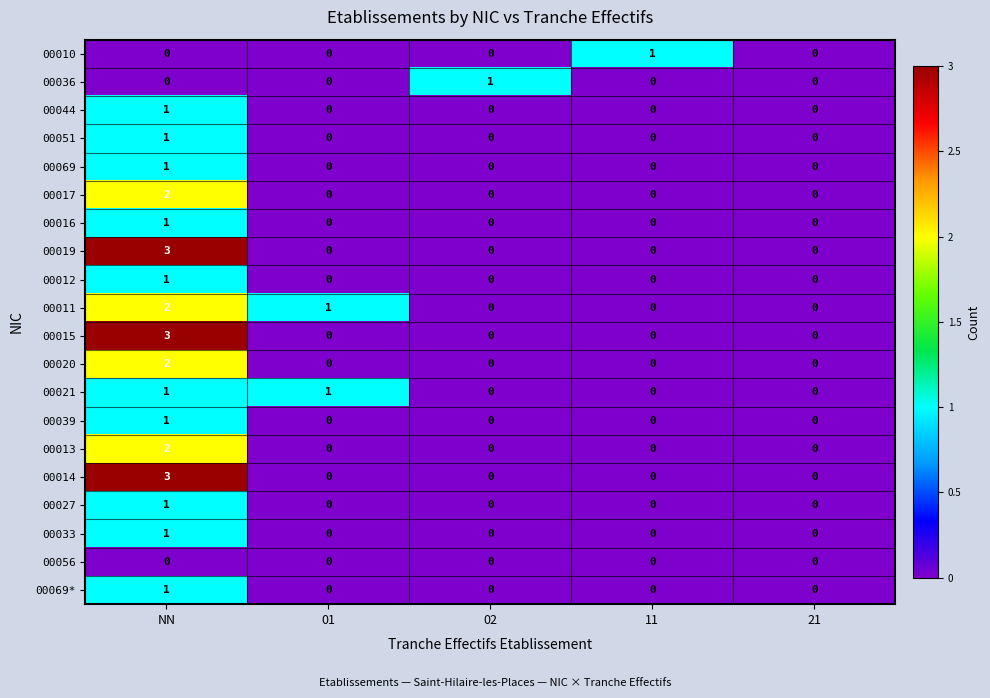

Is it true that 00027 equals 1 at 11?

False